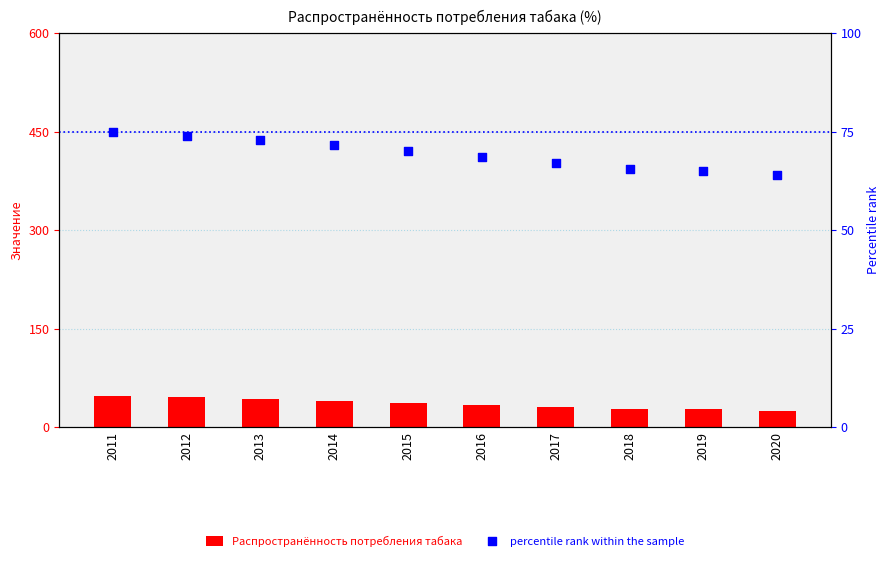

What are all the series names shown in the legend?

Распространённость потребления табака, percentile rank within the sample